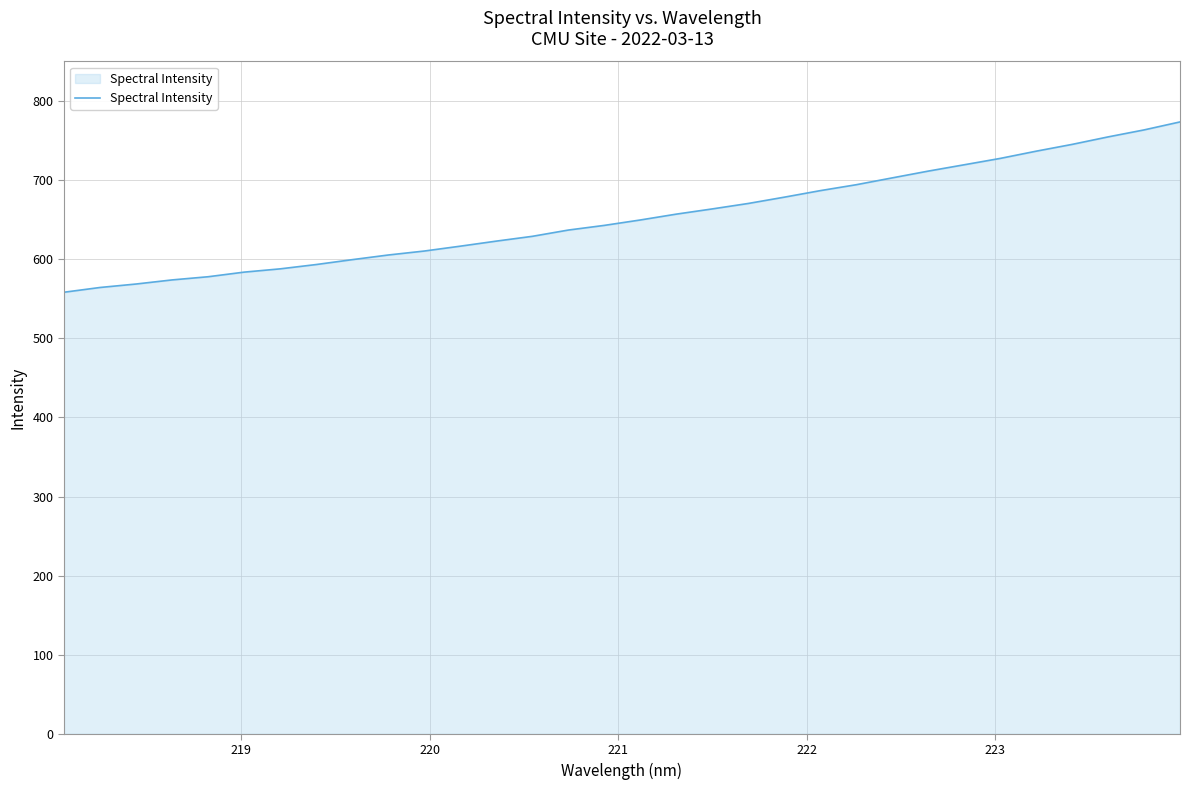

What is the smallest value displayed?

558.2